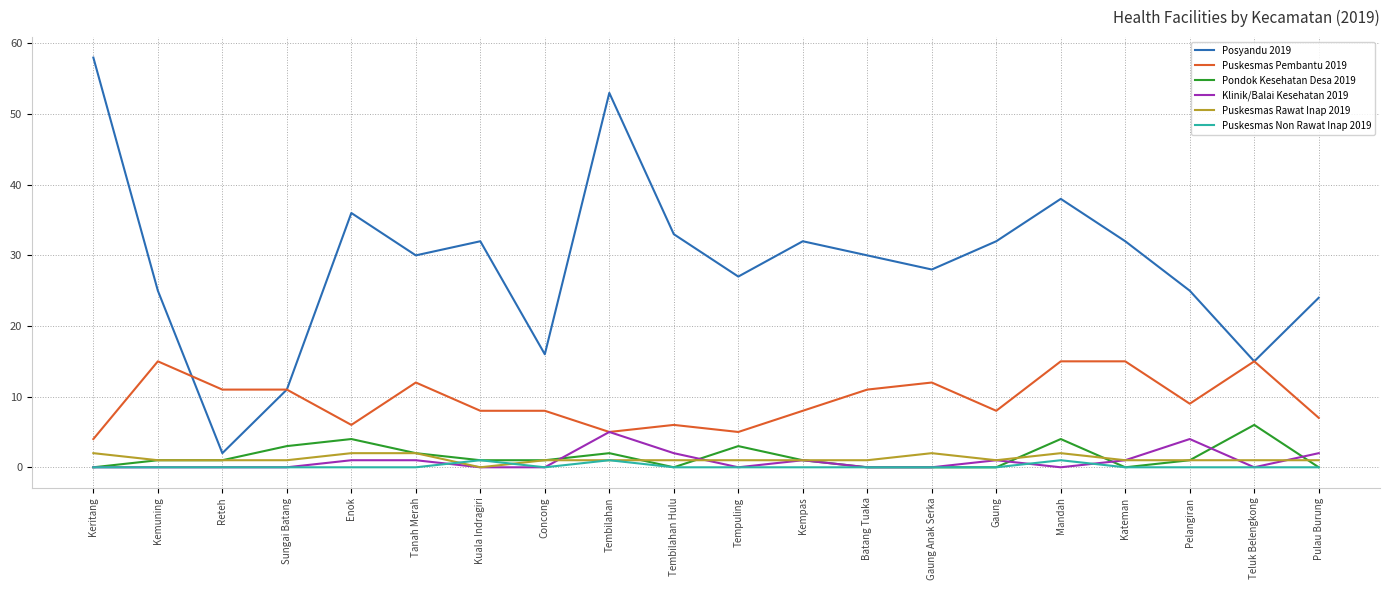

The value of Puskesmas Non Rawat Inap 2019 at Reteh is 0. True or false?

True